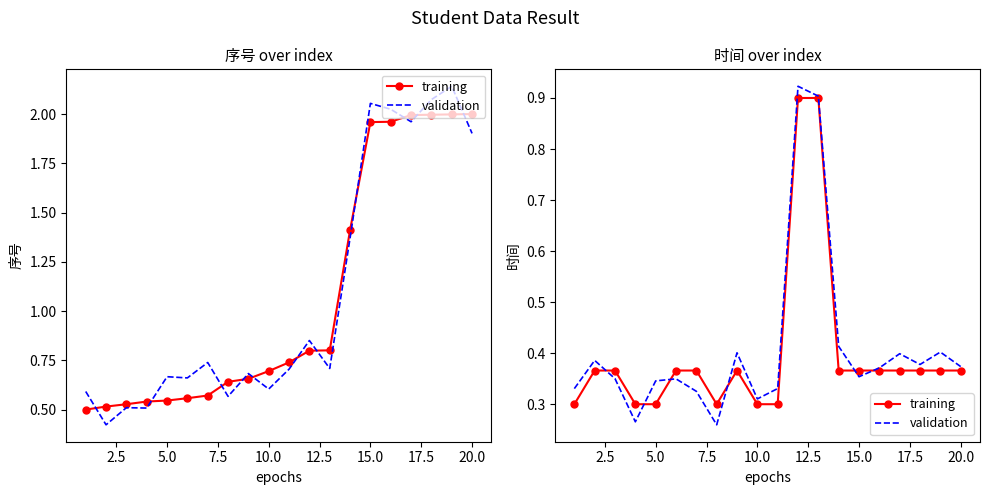

Which series has the largest total across all categories?

validation